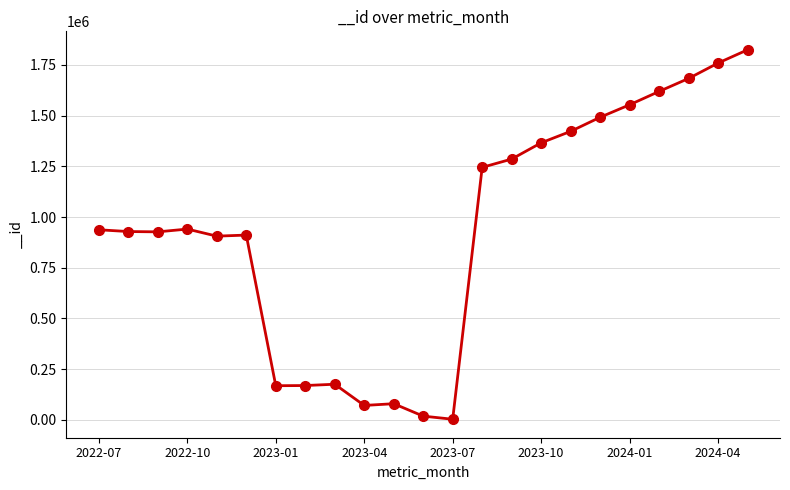

What is the sum of all values?

21485845